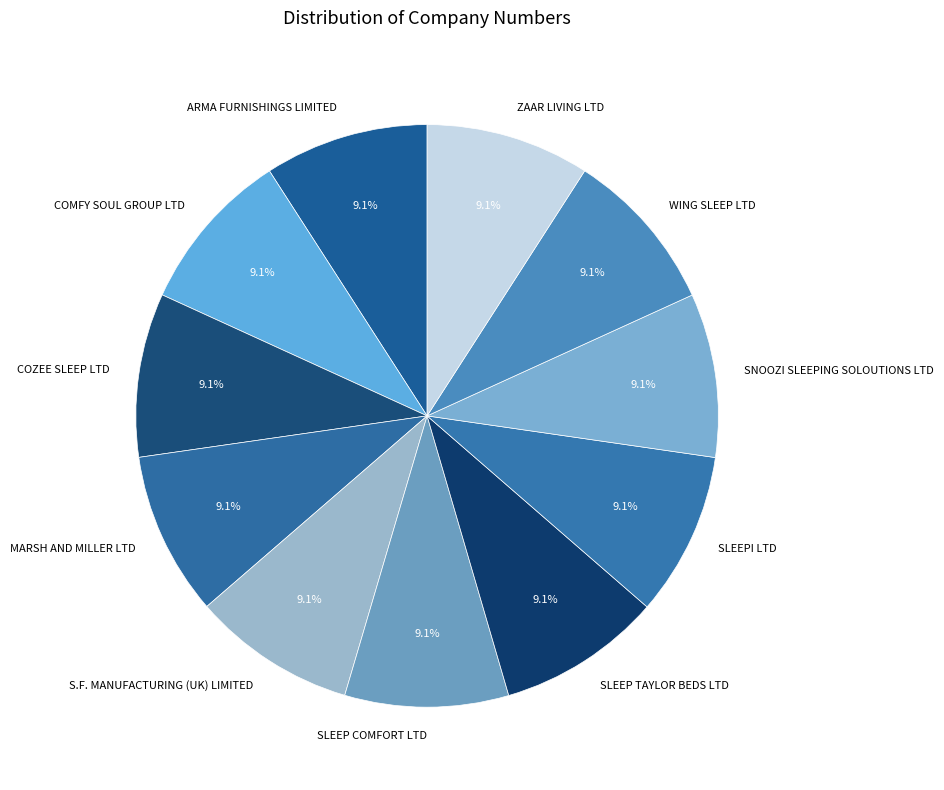

To the nearest percent, what portion does SNOOZI SLEEPING SOLOUTIONS LTD represent?

9%